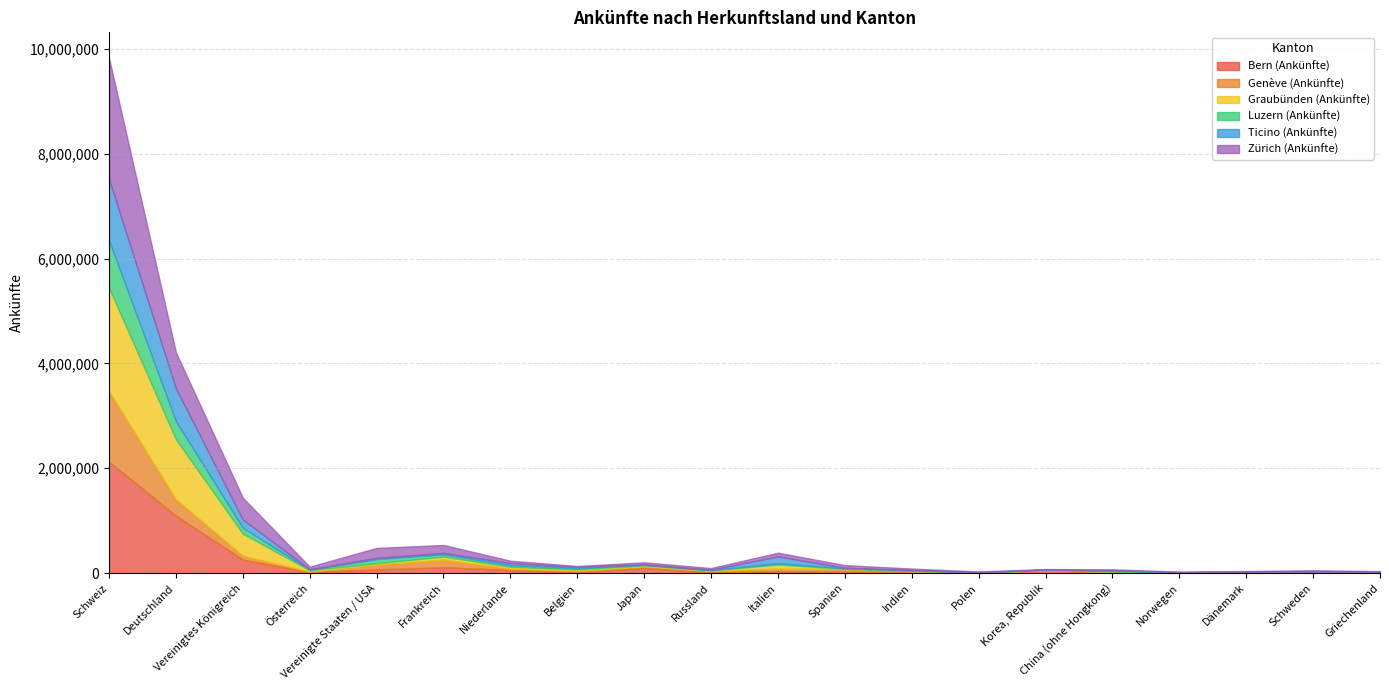

Reading right to left, transcribe all the data shown in this chart.

Bern (Ankünfte): Griechenland=3134	Schweden=6347	Dänemark=4761	Norwegen=3257	China (ohne Hongkong)=13280	Korea, Republik=51656	Polen=3855	Indien=23861	Spanien=23214	Italien=36214	Russland=12225	Japan=99067	Belgien=19016	Niederlande=59024	Frankreich=110904	Vereinigte Staaten / USA=70228	Österreich=17462	Vereinigtes Königreich=256313	Deutschland=1095923	Schweiz=2123767
Genève (Ankünfte): Griechenland=9660	Schweden=10385	Dänemark=8810	Norwegen=6460	China (ohne Hongkong)=12727	Korea, Republik=3619	Polen=5486	Indien=10989	Spanien=52895	Italien=48328	Russland=29554	Japan=27445	Belgien=23819	Niederlande=24594	Frankreich=146609	Vereinigte Staaten / USA=91177	Österreich=10111	Vereinigtes Königreich=75248	Deutschland=312353	Schweiz=1348991
Graubünden (Ankünfte): Griechenland=2282	Schweden=6887	Dänemark=6269	Norwegen=3795	China (ohne Hongkong)=1836	Korea, Republik=686	Polen=3493	Indien=1801	Spanien=5401	Italien=78264	Russland=8811	Japan=20355	Belgien=27387	Niederlande=37995	Frankreich=57068	Vereinigte Staaten / USA=27689	Österreich=26583	Vereinigtes Königreich=420838	Deutschland=1144929	Schweiz=1971903
Luzern (Ankünfte): Griechenland=6767	Schweden=2672	Dänemark=2642	Norwegen=1958	China (ohne Hongkong)=22315	Korea, Republik=9753	Polen=1747	Indien=18911	Spanien=10005	Italien=23549	Russland=7424	Japan=13434	Belgien=23201	Niederlande=29846	Frankreich=45701	Vereinigte Staaten / USA=76856	Österreich=9271	Vereinigtes Königreich=111688	Deutschland=344731	Schweiz=905557
Ticino (Ankünfte): Griechenland=3272	Schweden=5847	Dänemark=4035	Norwegen=2096	China (ohne Hongkong)=2436	Korea, Republik=633	Polen=2186	Indien=1950	Spanien=8222	Italien=131205	Russland=4857	Japan=2689	Belgien=22793	Niederlande=39886	Frankreich=23854	Vereinigte Staaten / USA=23606	Österreich=8787	Vereinigtes Königreich=157762	Deutschland=624543	Schweiz=1167837
Zürich (Ankünfte): Griechenland=11782	Schweden=22267	Dänemark=11958	Norwegen=9071	China (ohne Hongkong)=19334	Korea, Republik=9746	Polen=14157	Indien=28566	Spanien=51321	Italien=70916	Russland=32404	Japan=42147	Belgien=18246	Niederlande=43893	Frankreich=152252	Vereinigte Staaten / USA=190202	Österreich=49090	Vereinigtes Königreich=415791	Deutschland=689763	Schweiz=2310102